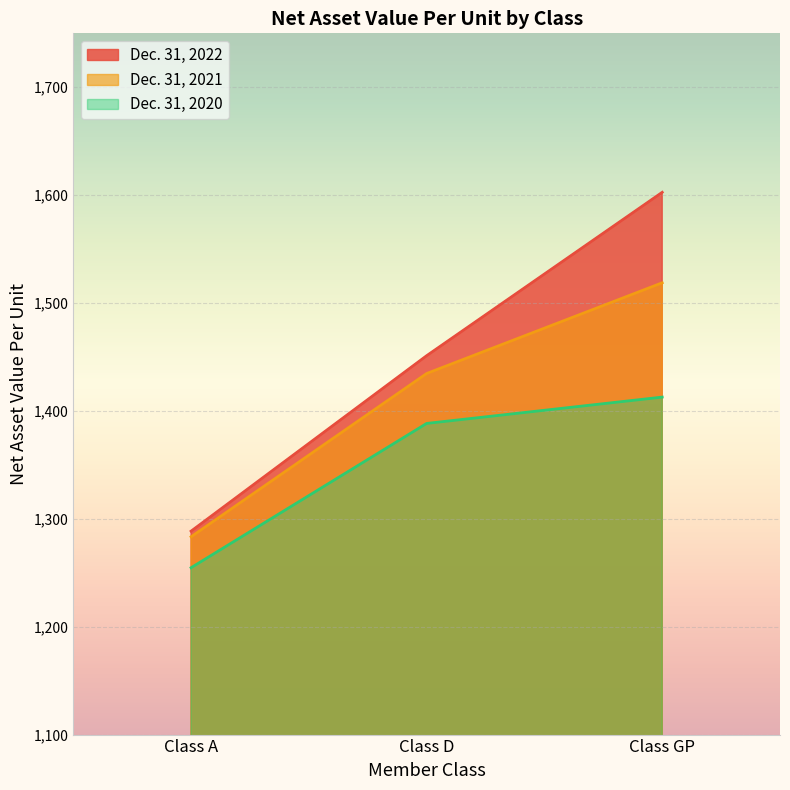

The Dec. 31, 2020 series shows 825.4 at Class D. True or false?

False